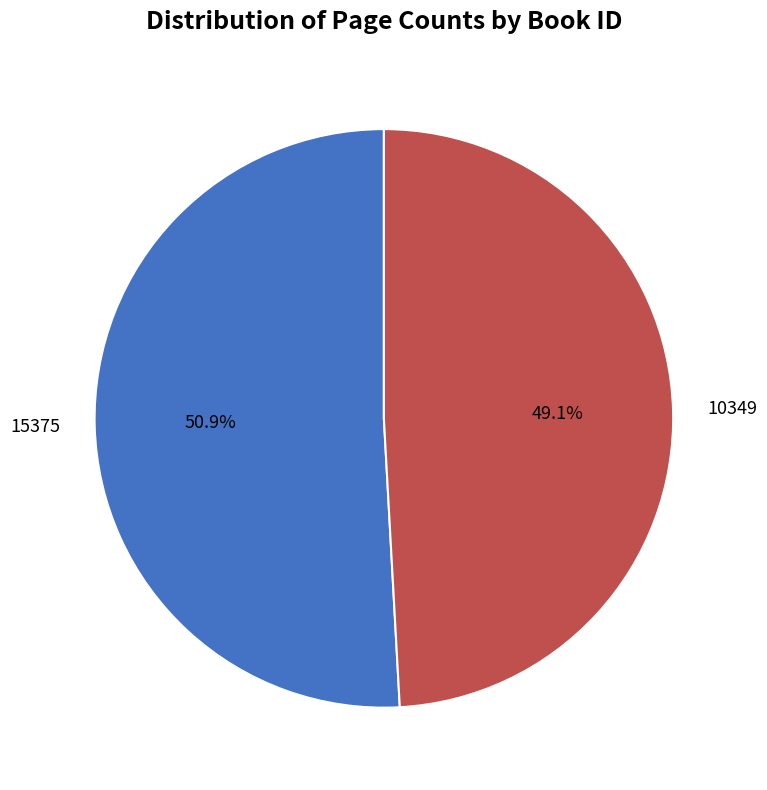

Which category accounts for the majority?

15375